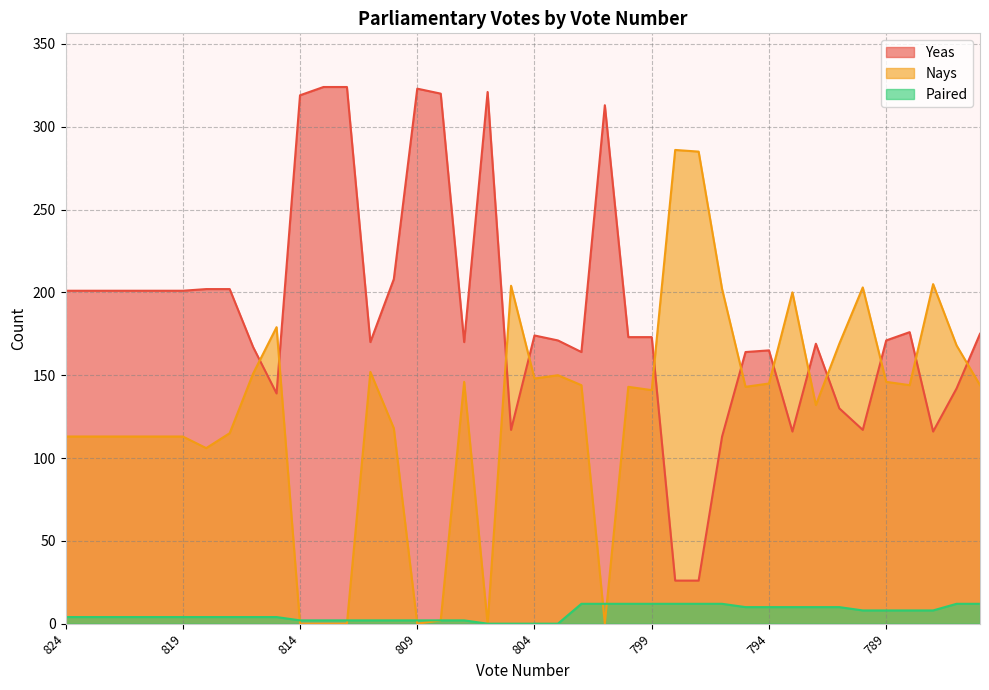

What is the sum of all Yeas values?

7486